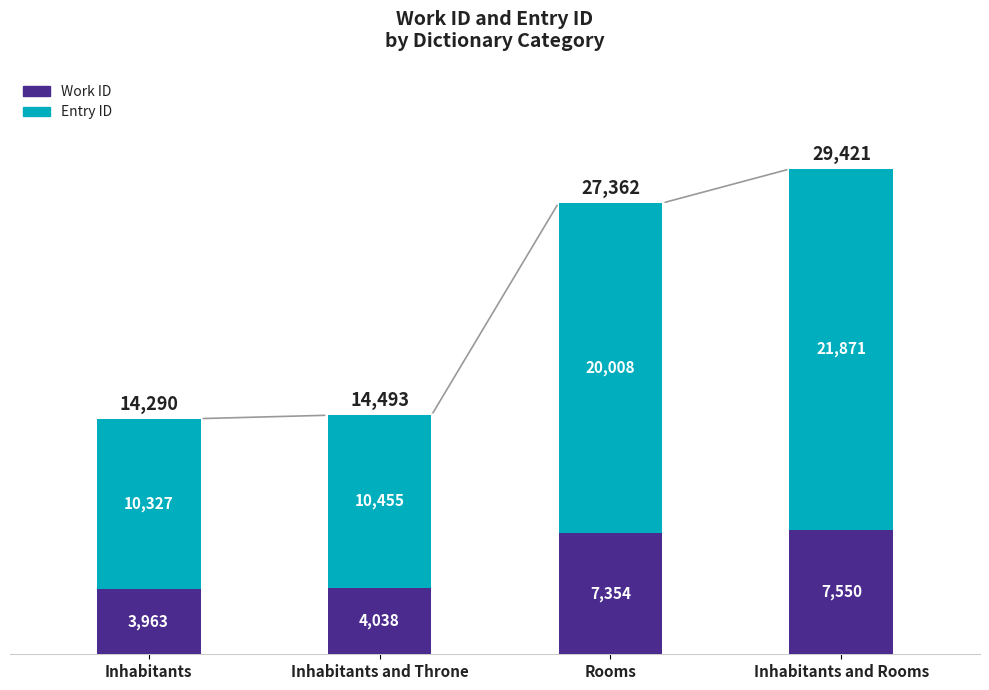

Reading left to right, list the values for the Work ID series.

Inhabitants=3963	Inhabitants and Throne=4038	Rooms=7354	Inhabitants and Rooms=7550